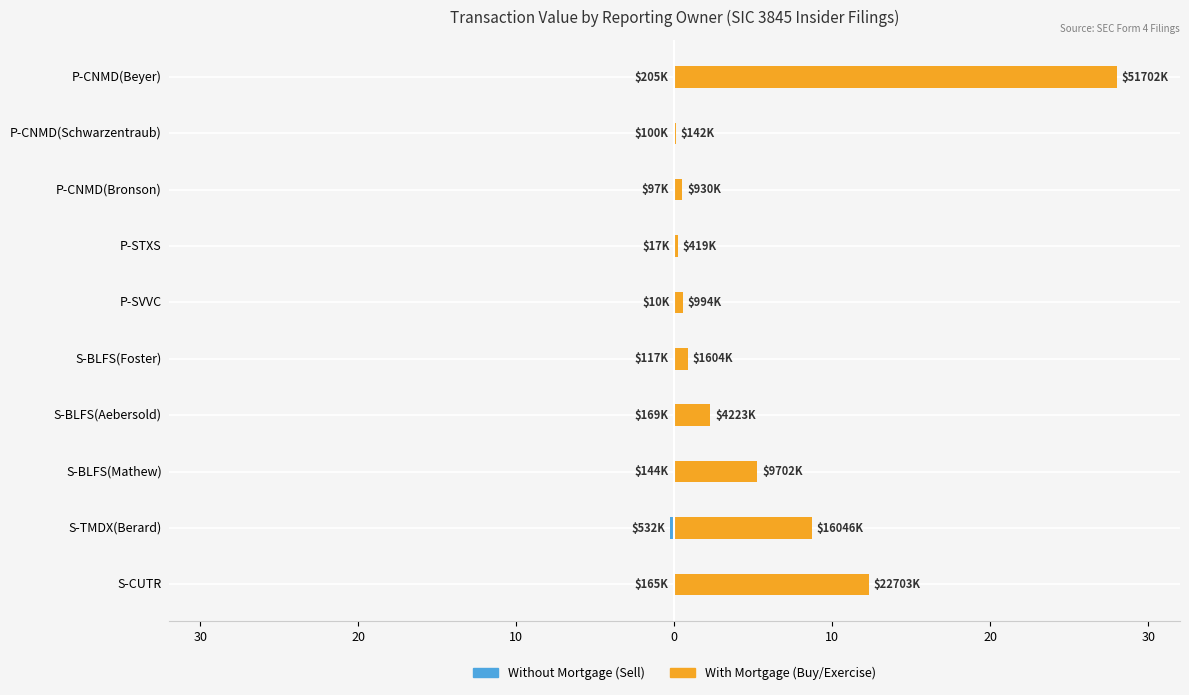

Is it true that Without Mortgage equals -0.1 at S-BLFS(Mathew)?

False